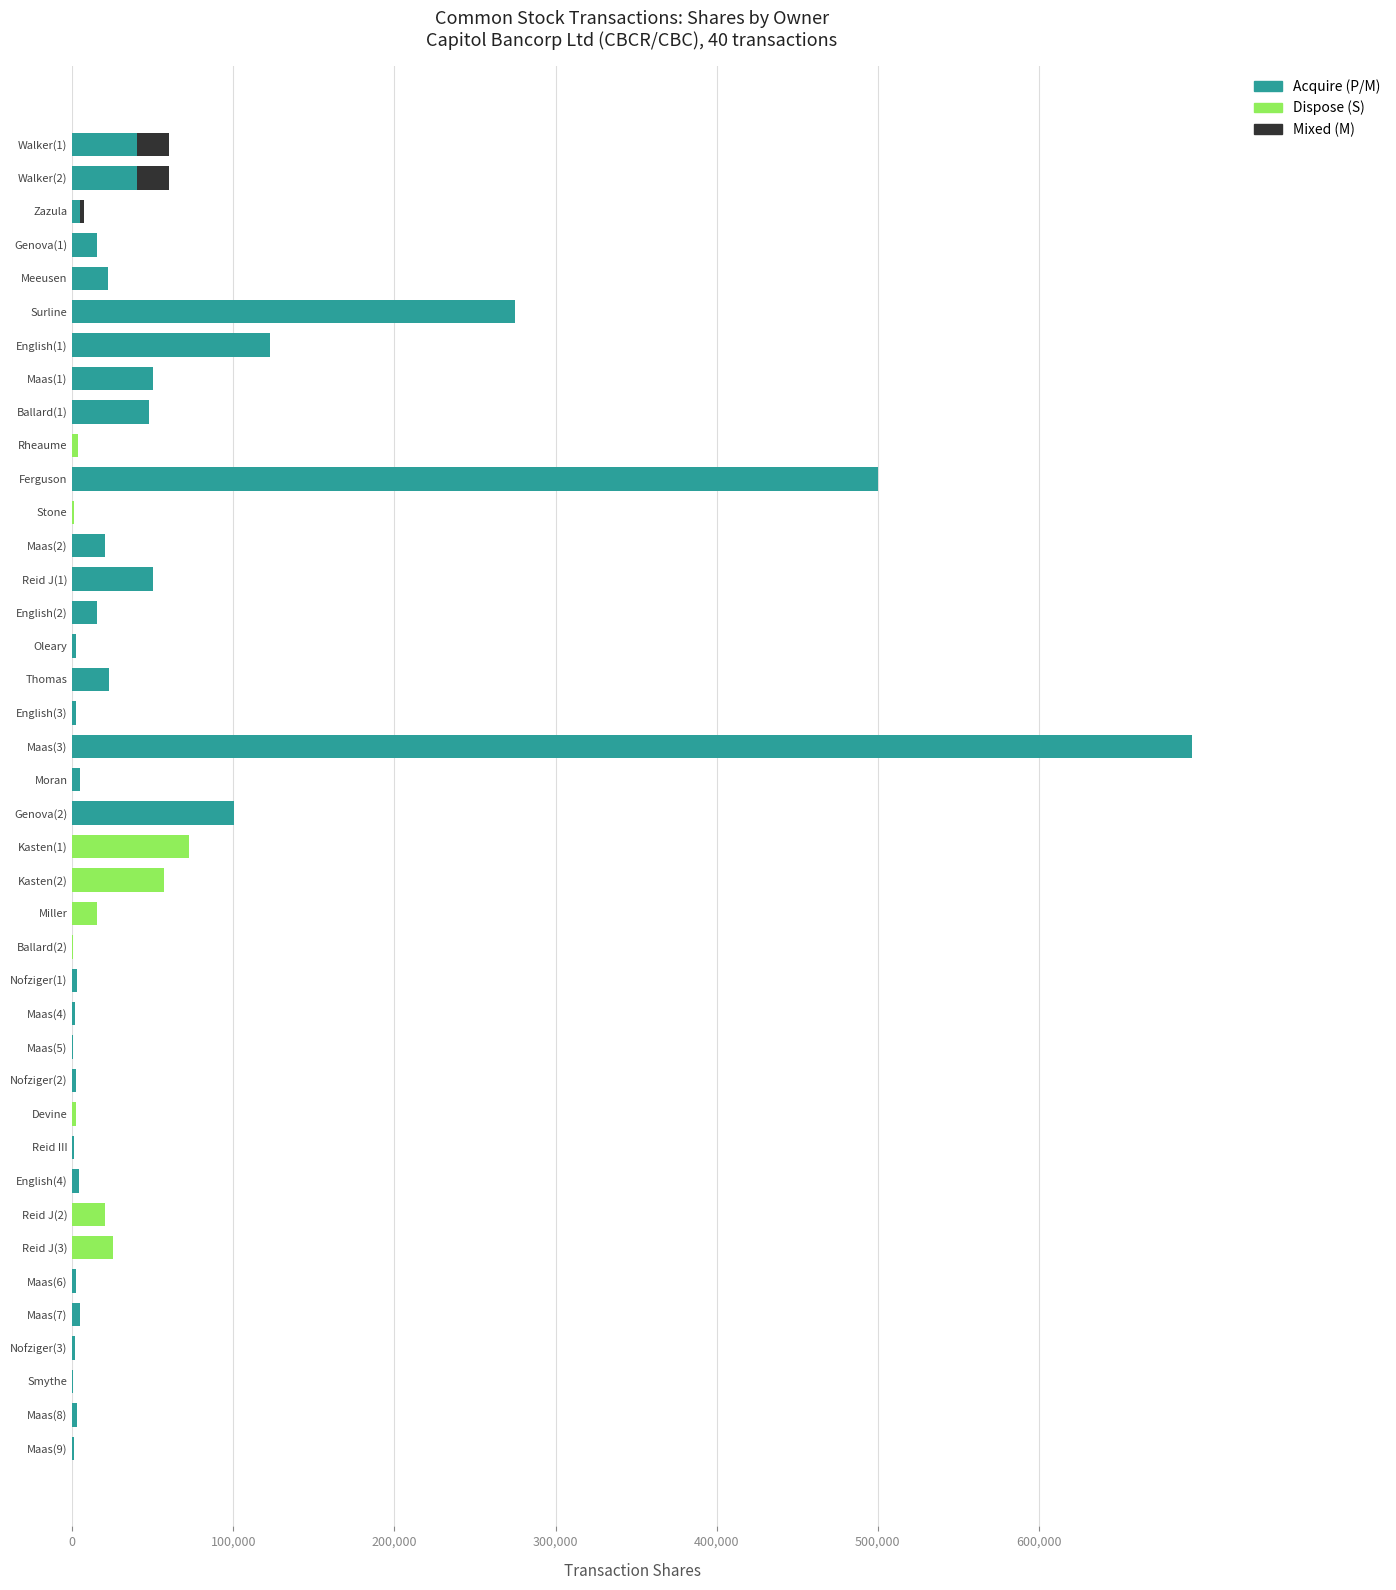

What is the maximum value for Acquire (P/M)?

695000